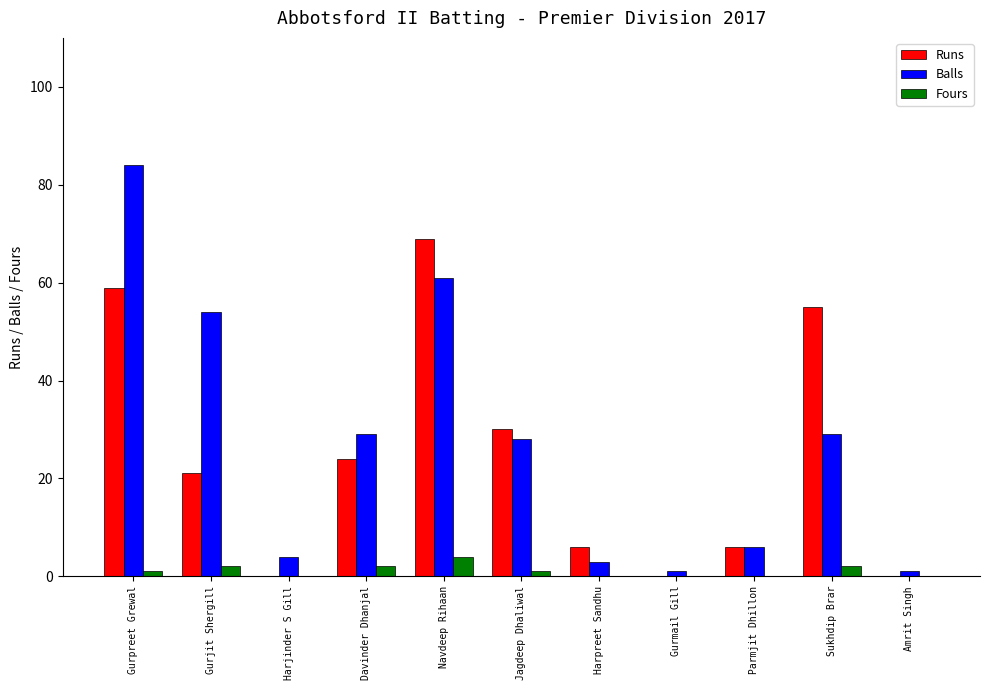

What is the greatest value displayed?

84